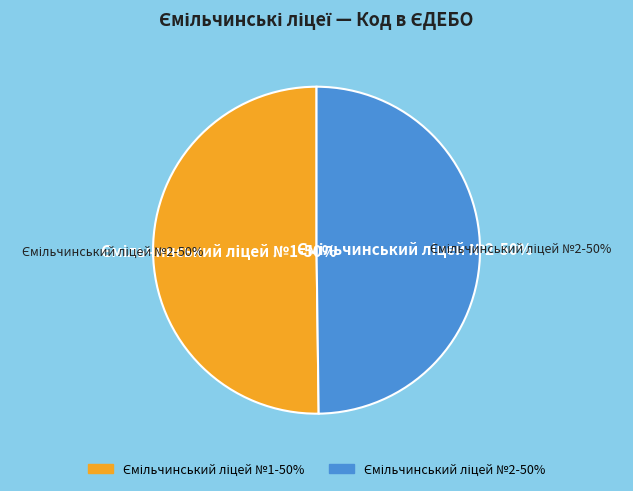

What percentage is the Ємільчинський ліцей №2 slice, to the nearest percent?

50%